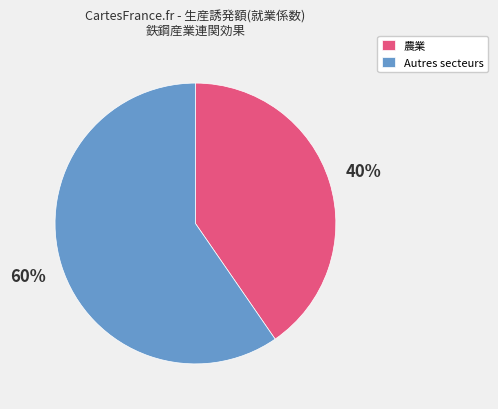

To the nearest percent, what portion does Autres secteurs represent?

60%